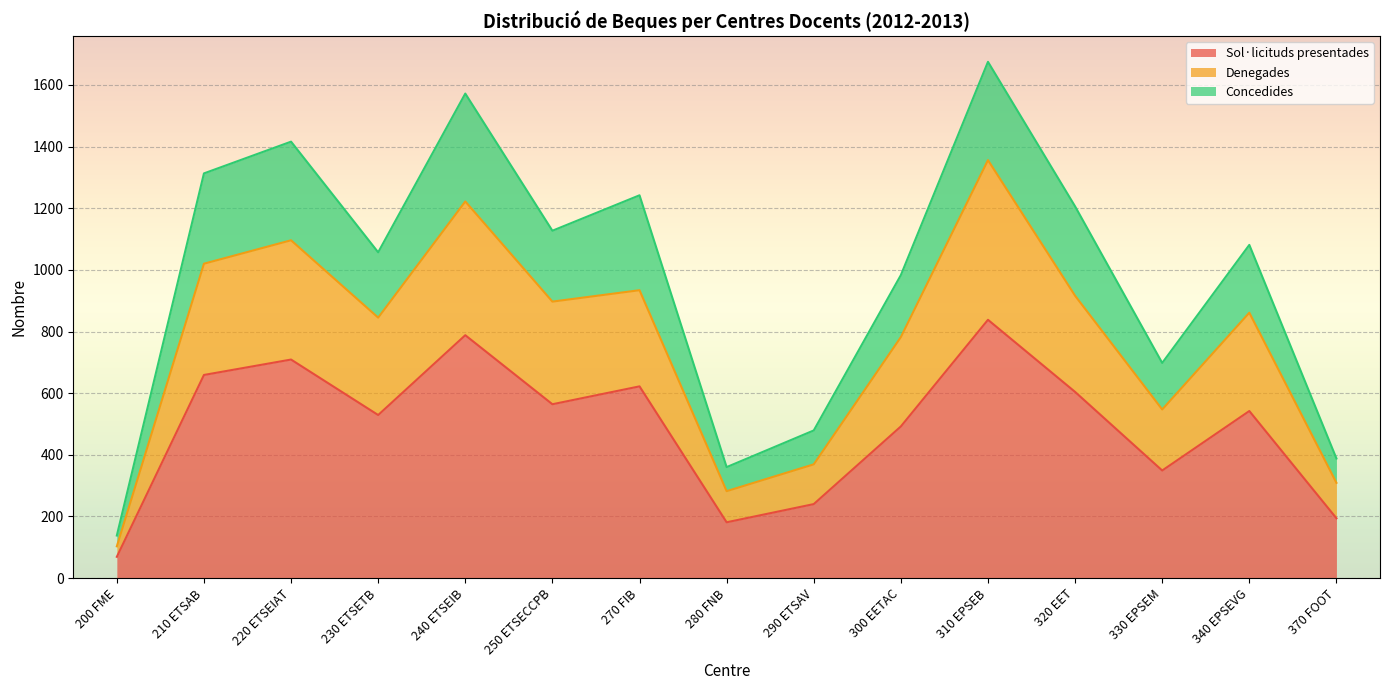

Is it true that Sol·licituds presentades equals 69 at 200 FME?

True